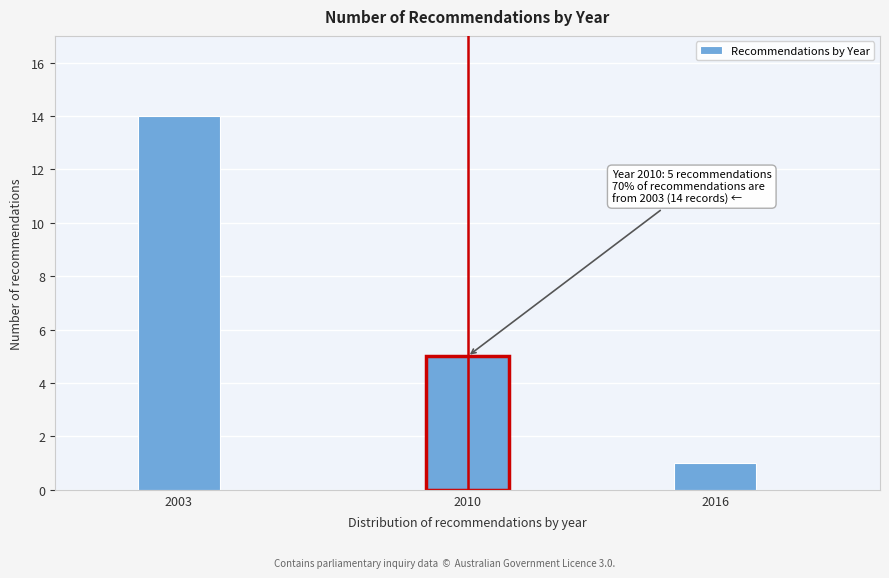

Reading left to right, extract all data points from this chart.

14	5	1